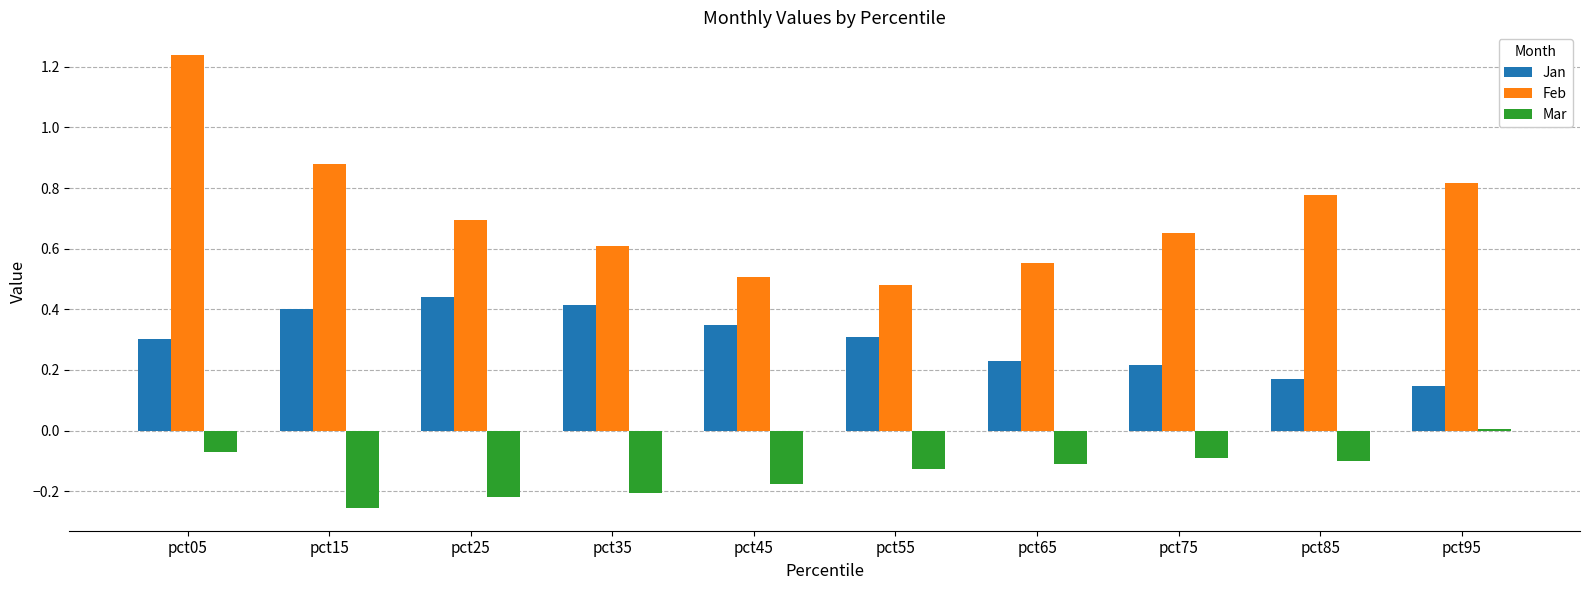

Which category has the highest value across all series?

pct05